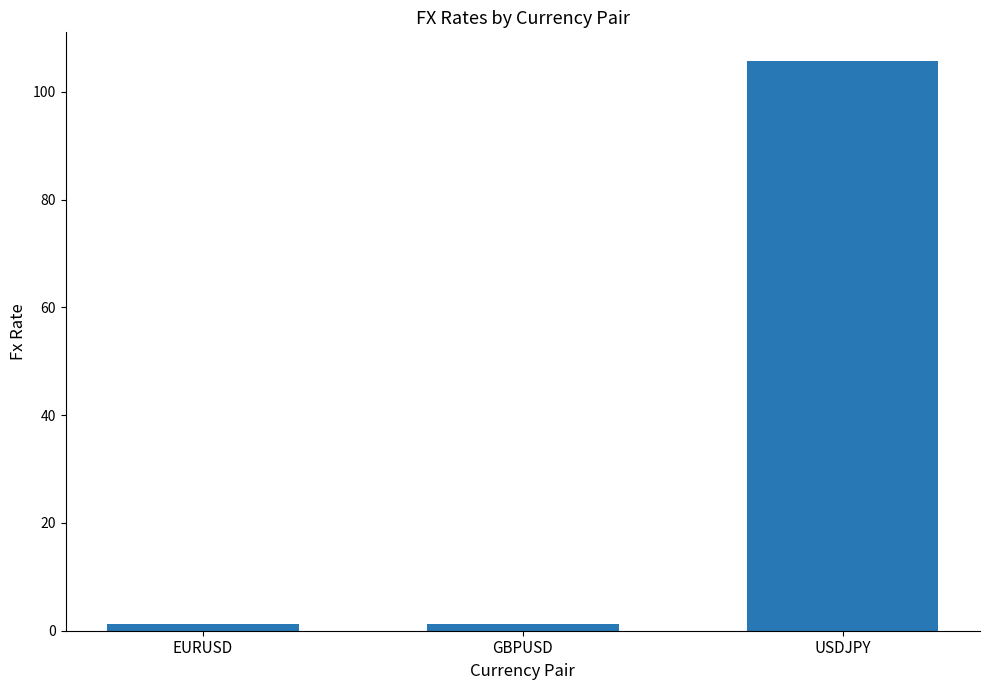

Are the bars grouped side by side (vs. stacked)?

No